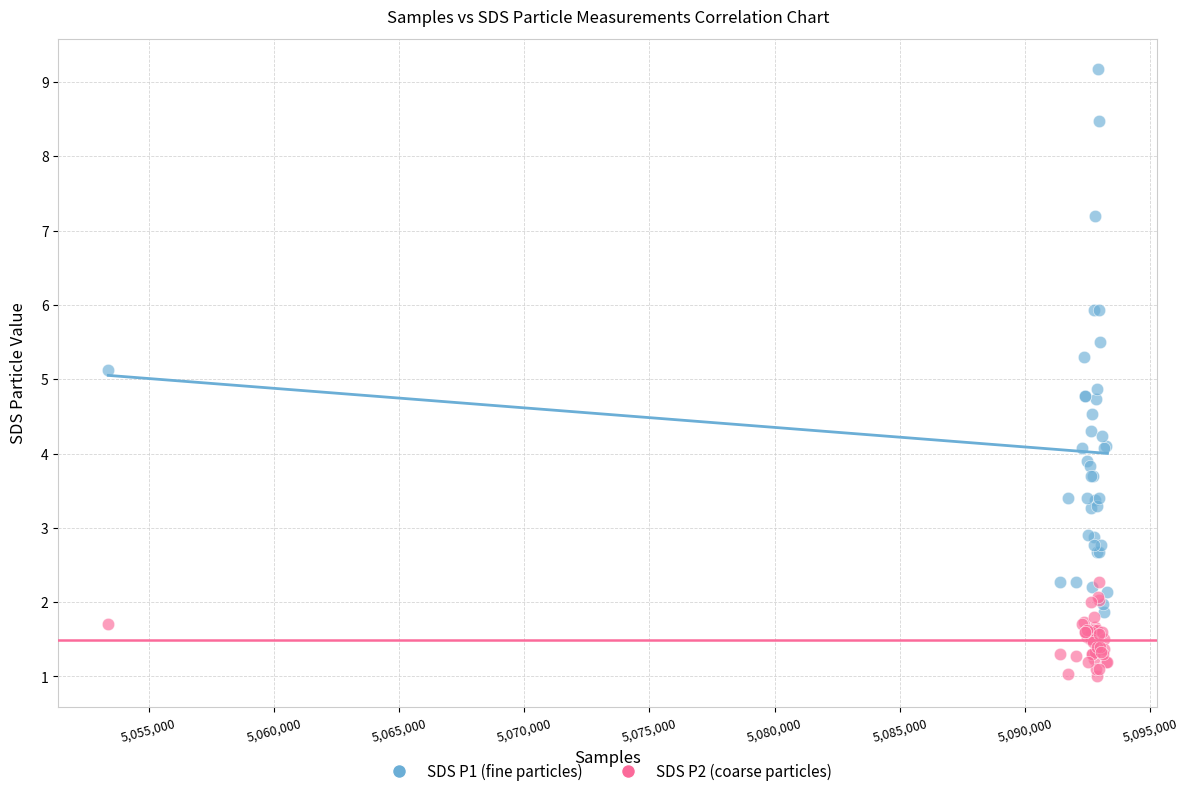

What are all the series names shown in the legend?

SDS P1 (fine particles), SDS P2 (coarse particles)